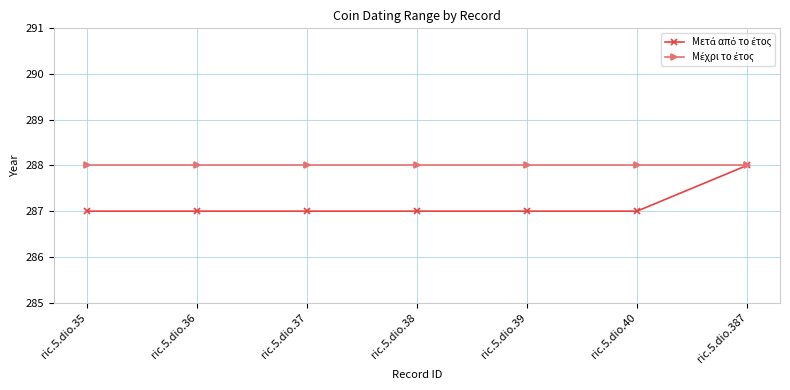

What is the total value across all series at ric.5.dio.35?

575